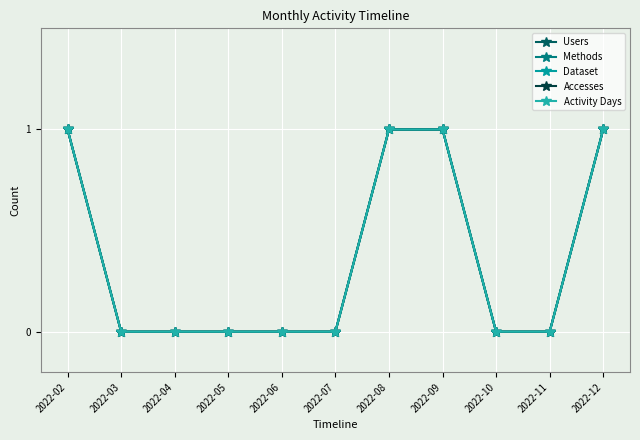

At which category is the sum across all series the highest?

2022-02